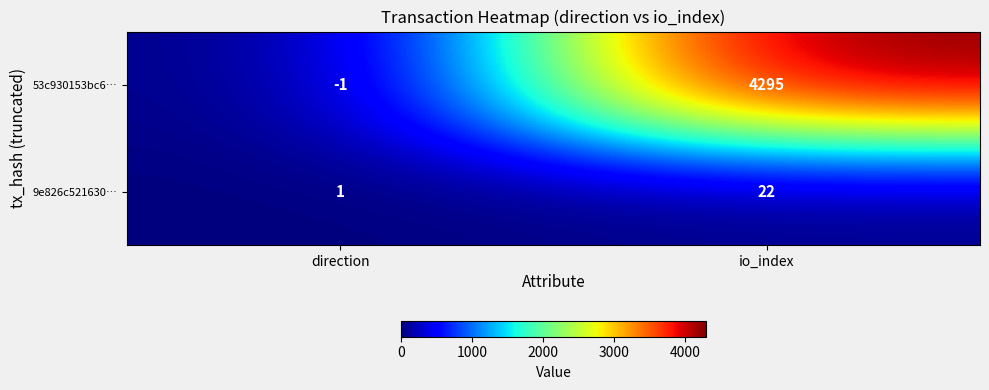

Reading left to right, what are all the values shown in this chart?

53c930153bc6…: direction=-1	io_index=4295
9e826c521630…: direction=1	io_index=22